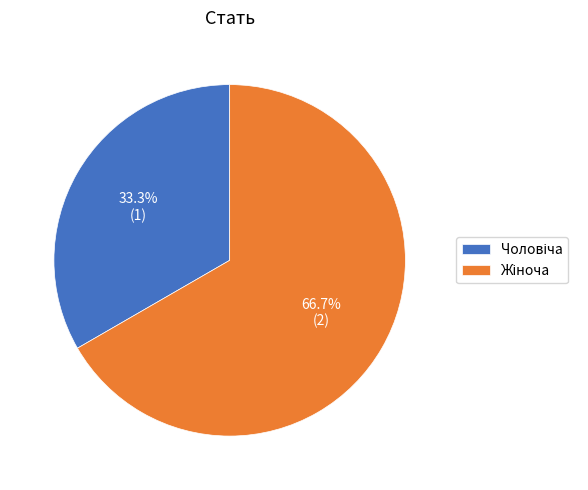

Is there a majority slice in this chart?

Yes